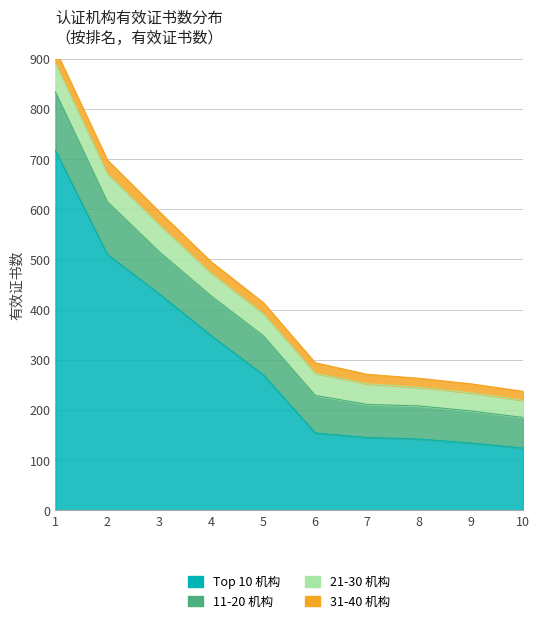

Which category has the highest value in the Top 10 机构 series?

1